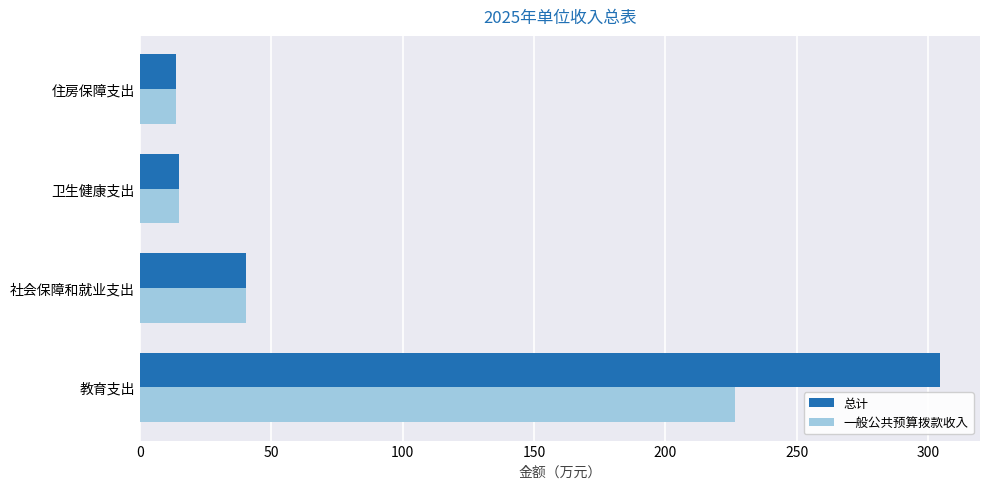

Is it true that 一般公共预算拨款收入 equals 13.7 at 住房保障支出?

True